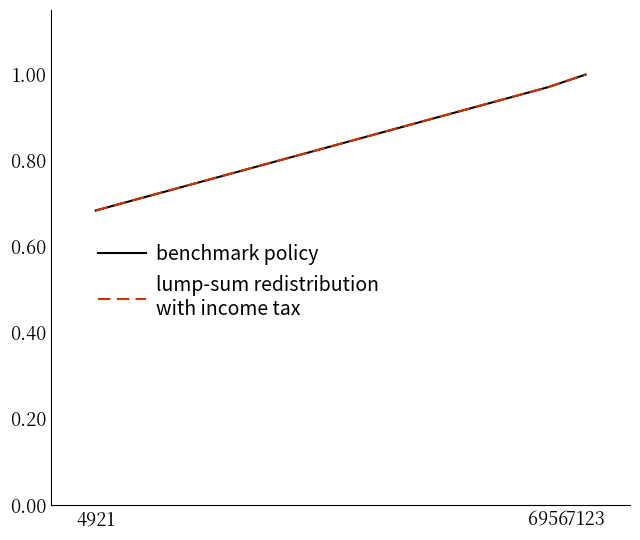

Which category has the lowest value across all series?

4921